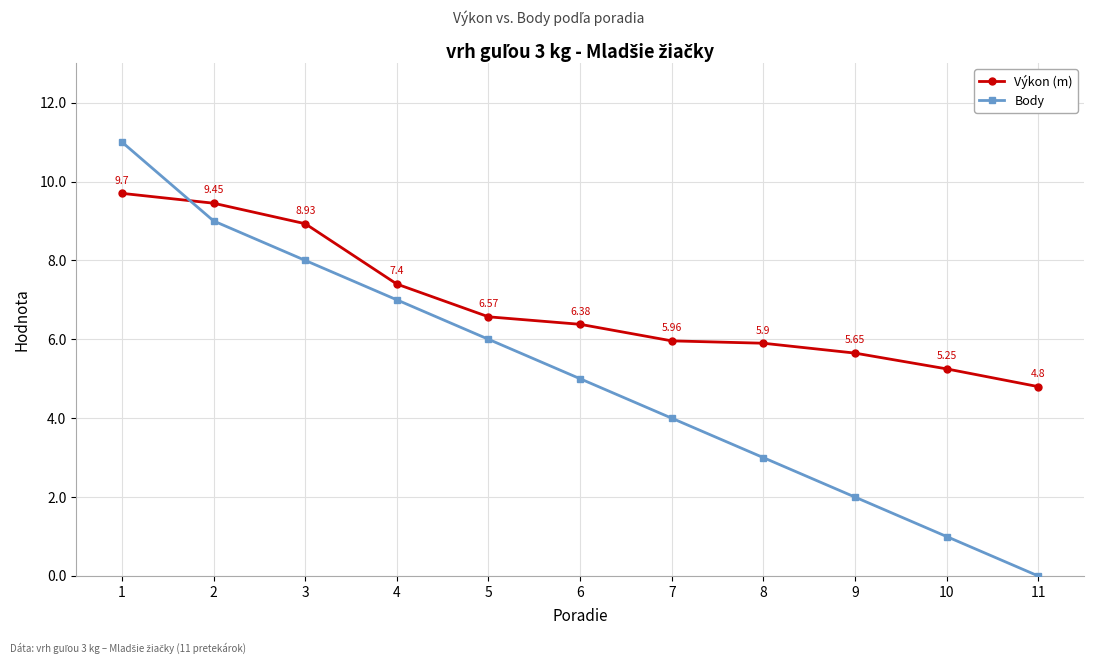

After their last crossing, which series has the higher values: Výkon (m) or Body?

Výkon (m)